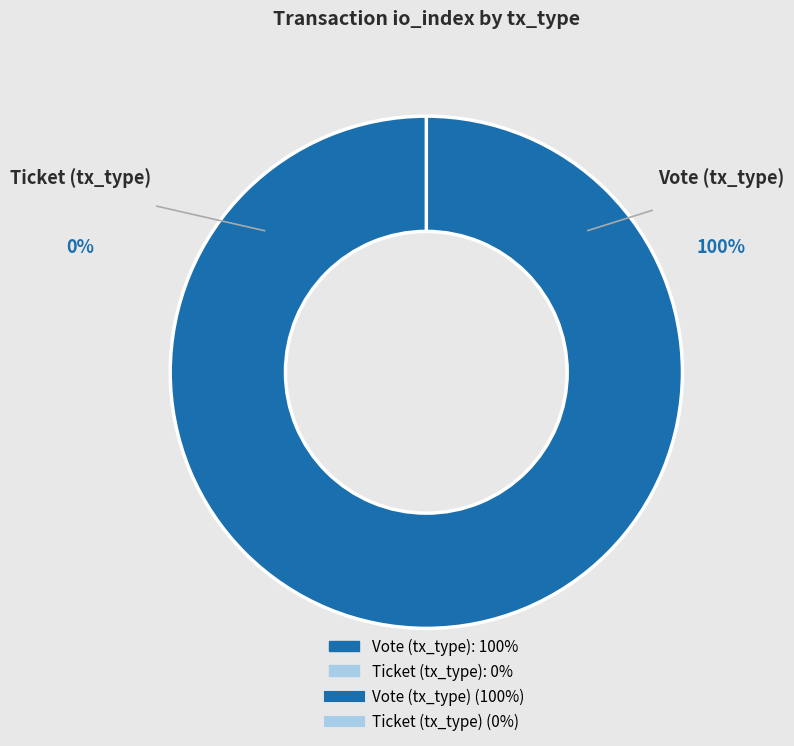

Is there any slice that represents more than half of the pie?

Yes